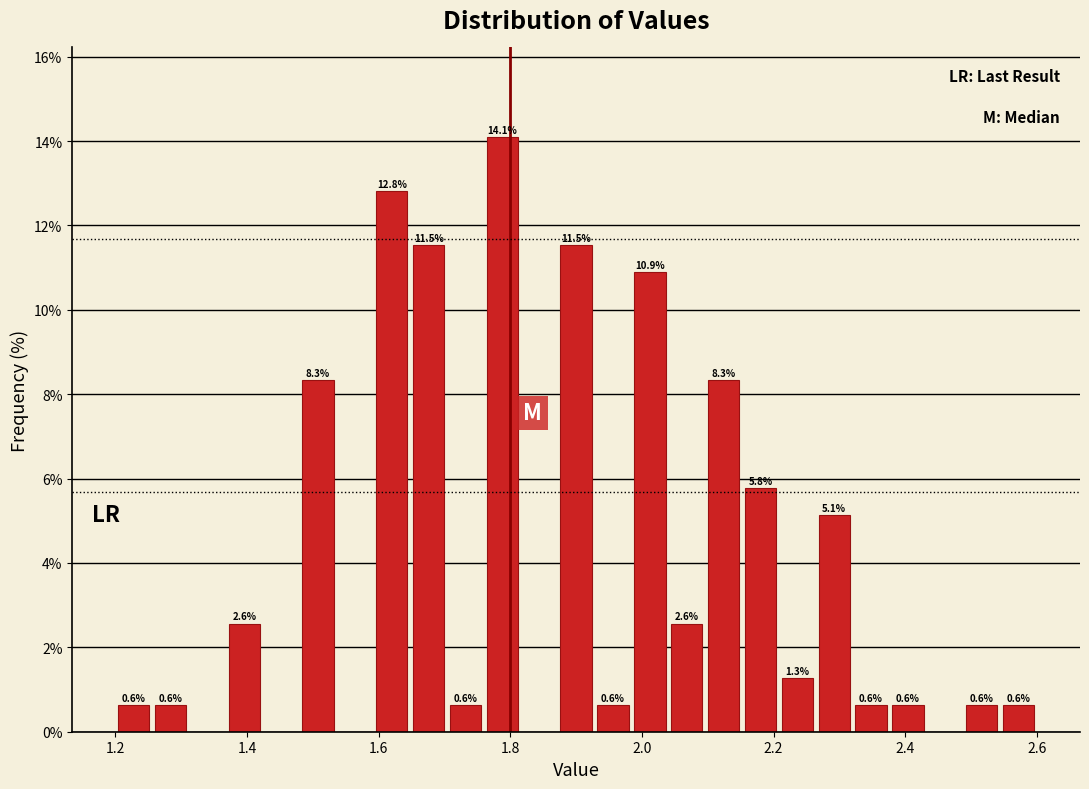

Read against the x-axis, roughly where is the centre of the tallest bar?

1.78